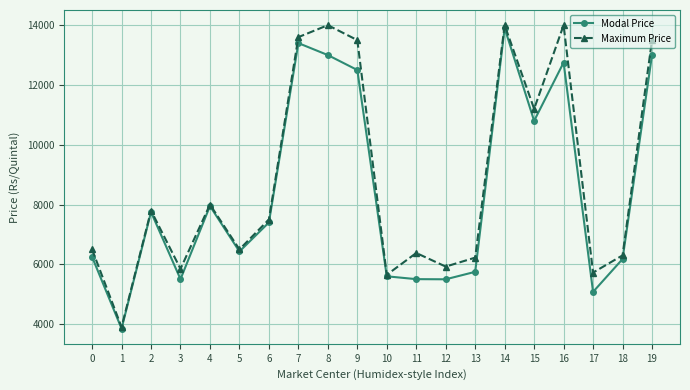

Is this an area chart (filled region under the line)?

No